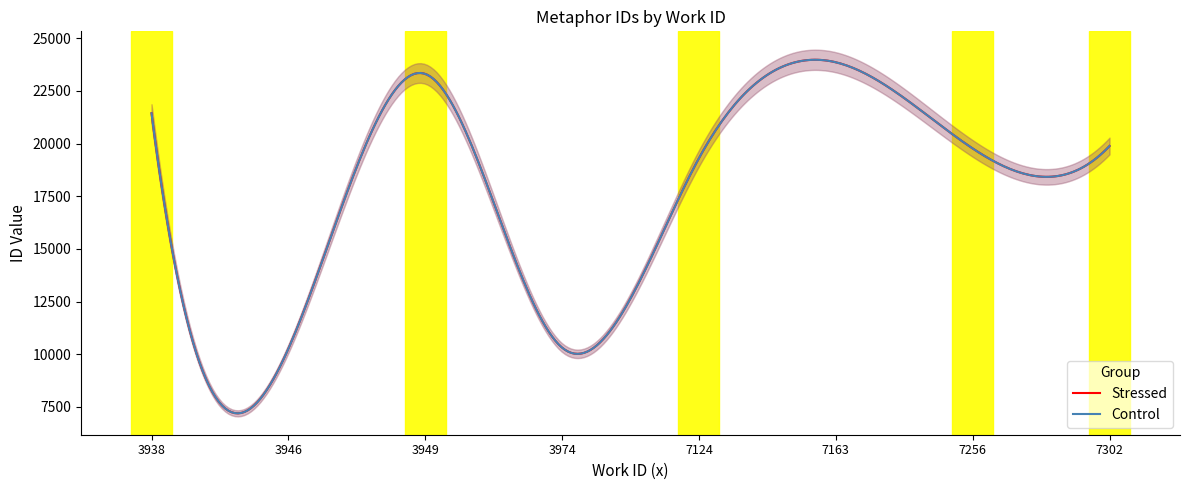

True or false: Stressed and Control intersect in this chart.

False